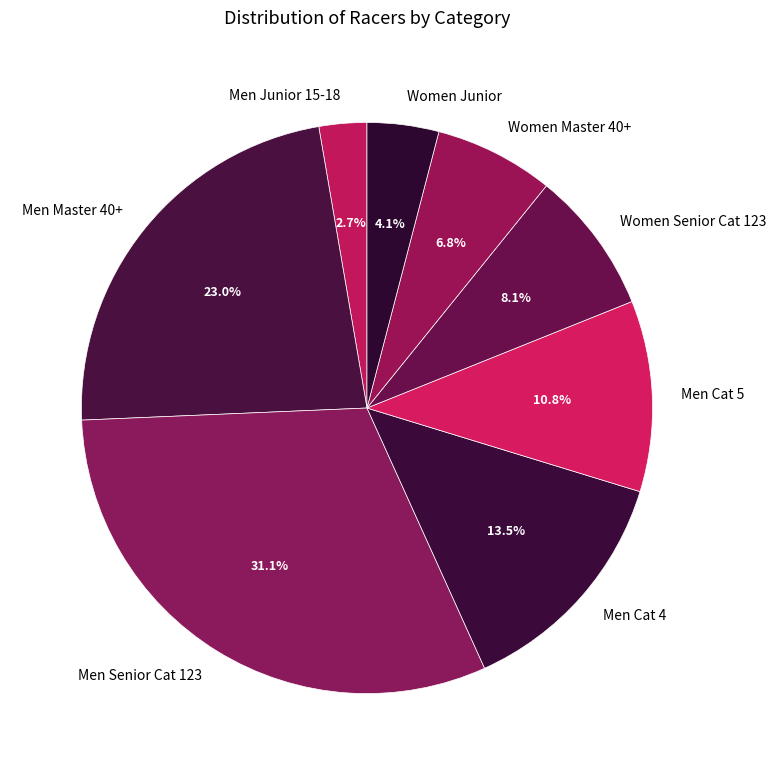

What portion of the pie excludes Men Cat 4?

86.5%